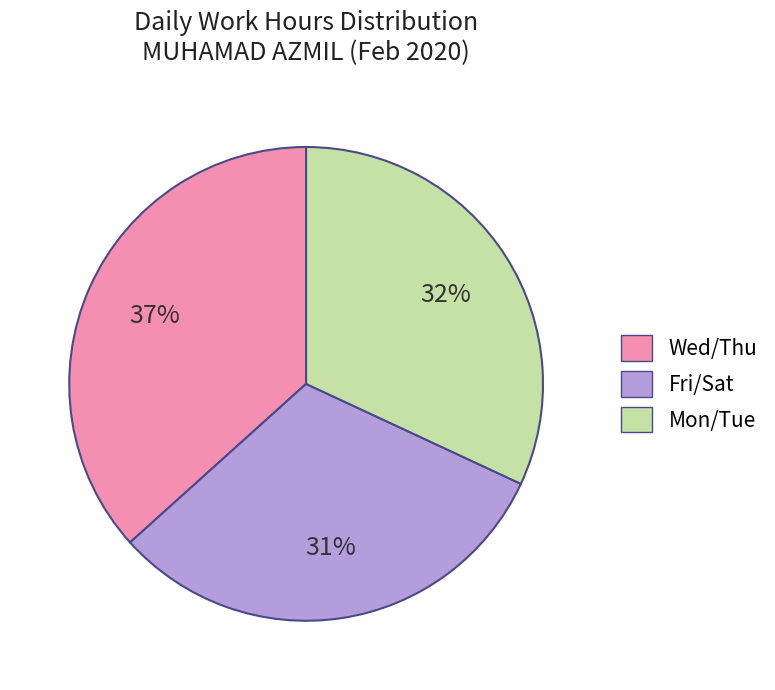

Which slice is the smallest?

Fri/Sat